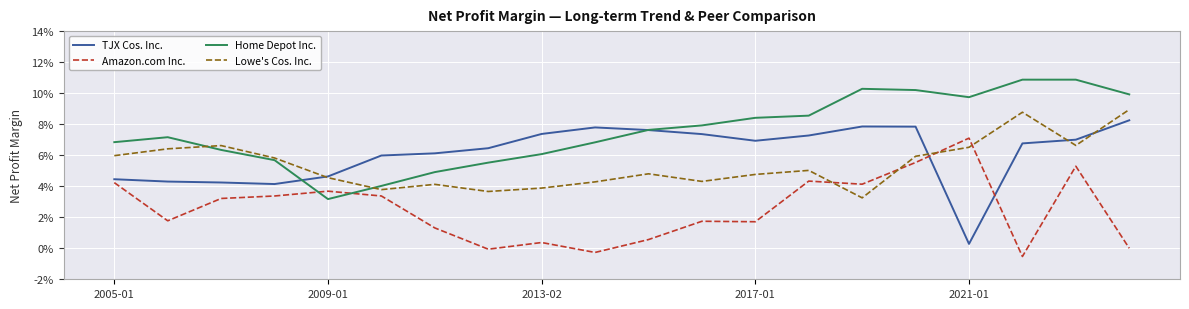

Where is TJX Cos. Inc. nearest to the value 0?

2021-01